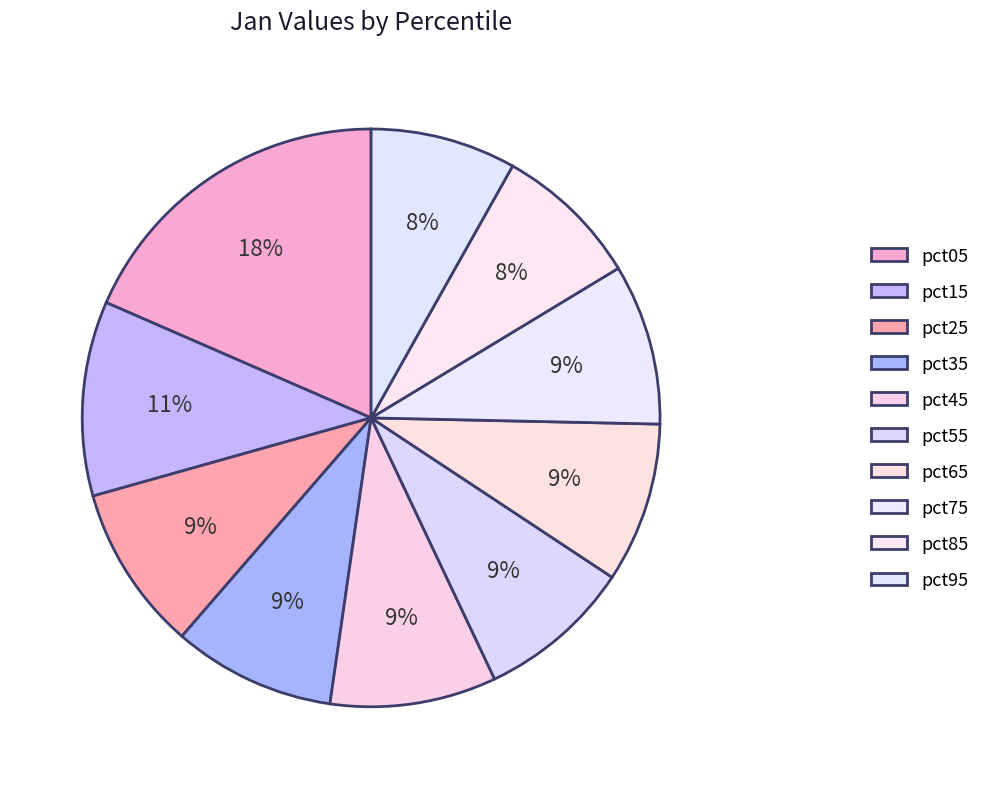

Which category has the smallest portion of the pie?

pct95